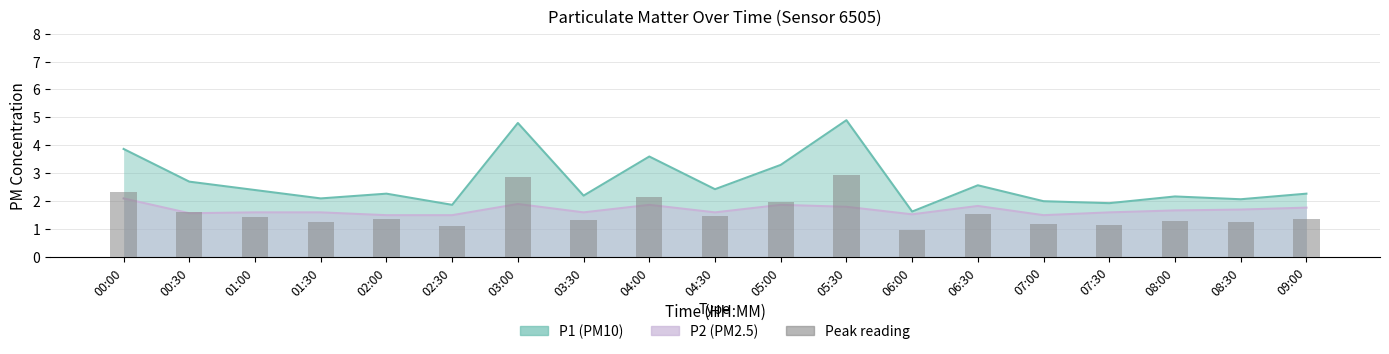

Rank the categories by value from highest to lowest.

05:30, 03:00, 00:00, 04:00, 05:00, 00:30, 06:30, 04:30, 01:00, 02:00, 09:00, 03:30, 08:00, 01:30, 08:30, 07:00, 07:30, 02:30, 06:00